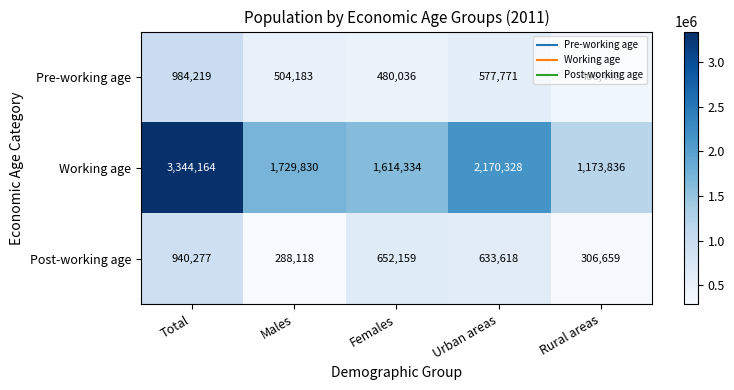

Which series has the largest range (max minus min)?

Working age